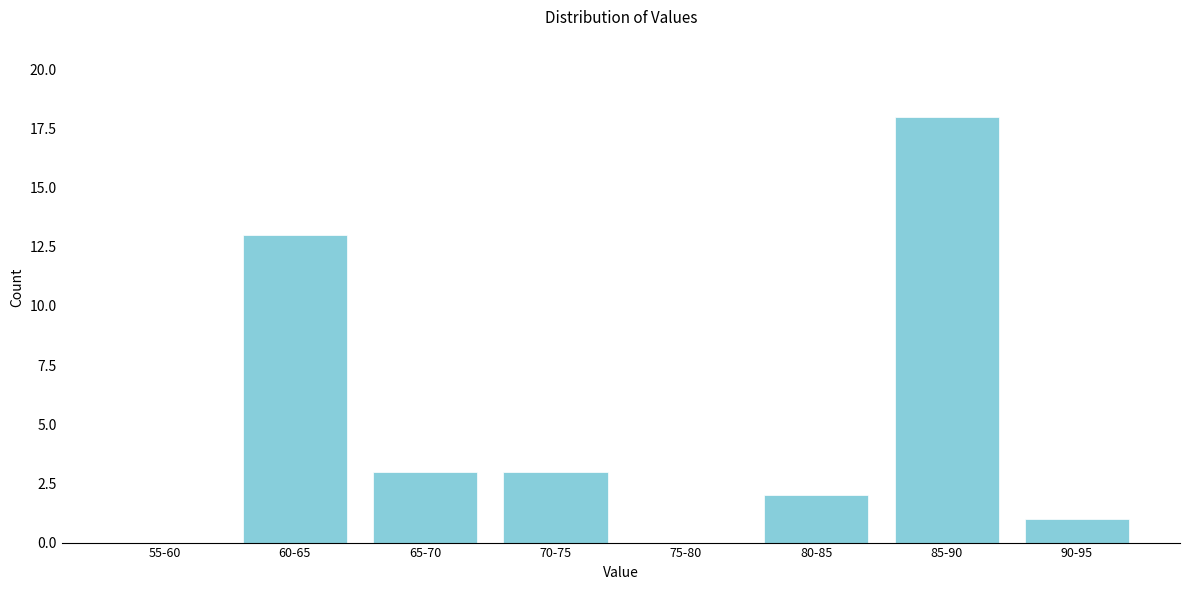

Reading left to right, transcribe all the data shown in this chart.

55-60=0	60-65=13	65-70=3	70-75=3	75-80=0	80-85=2	85-90=18	90-95=1